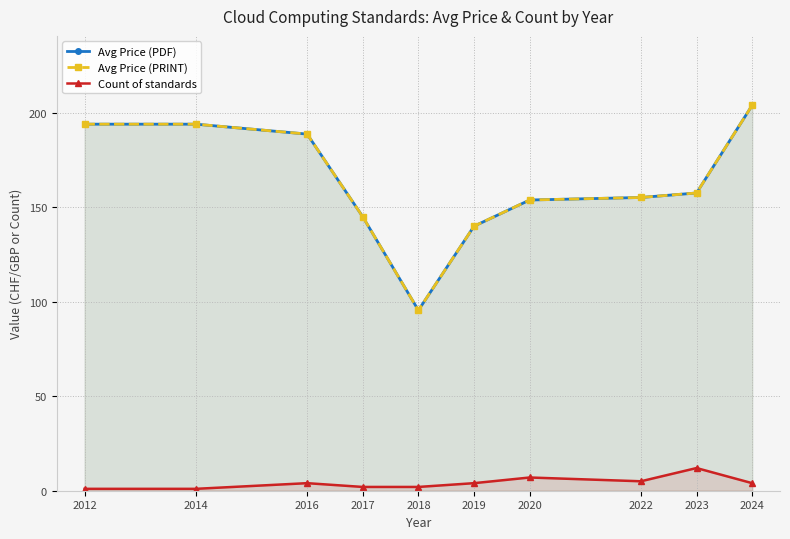

What are all the series names shown in the legend?

Avg Price (PDF), Avg Price (PRINT), Count of standards